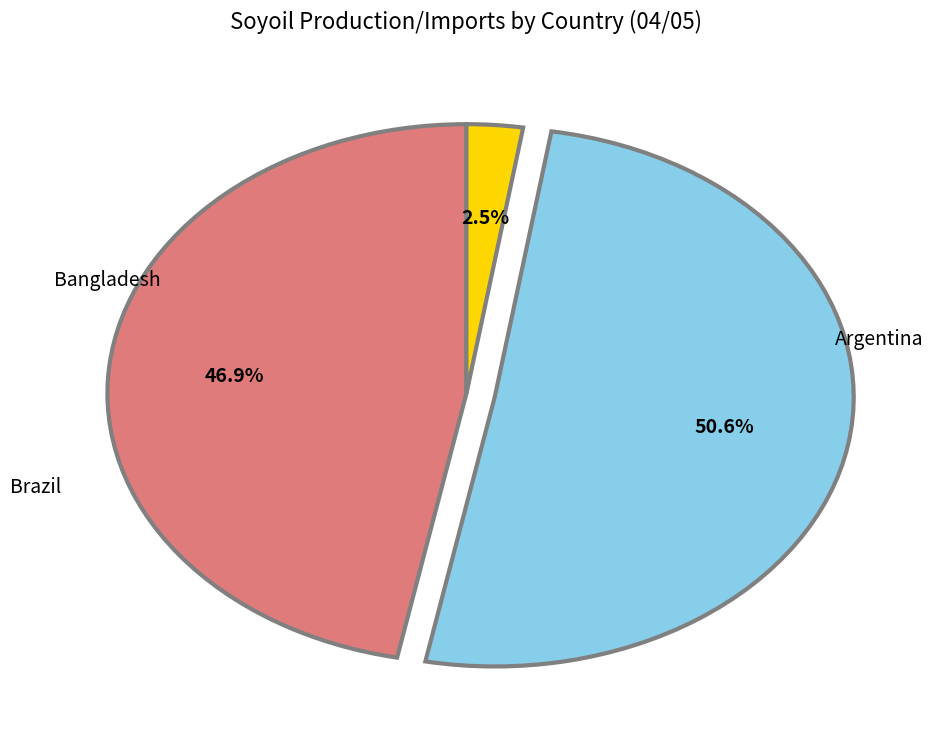

Does any single category account for the majority?

Yes